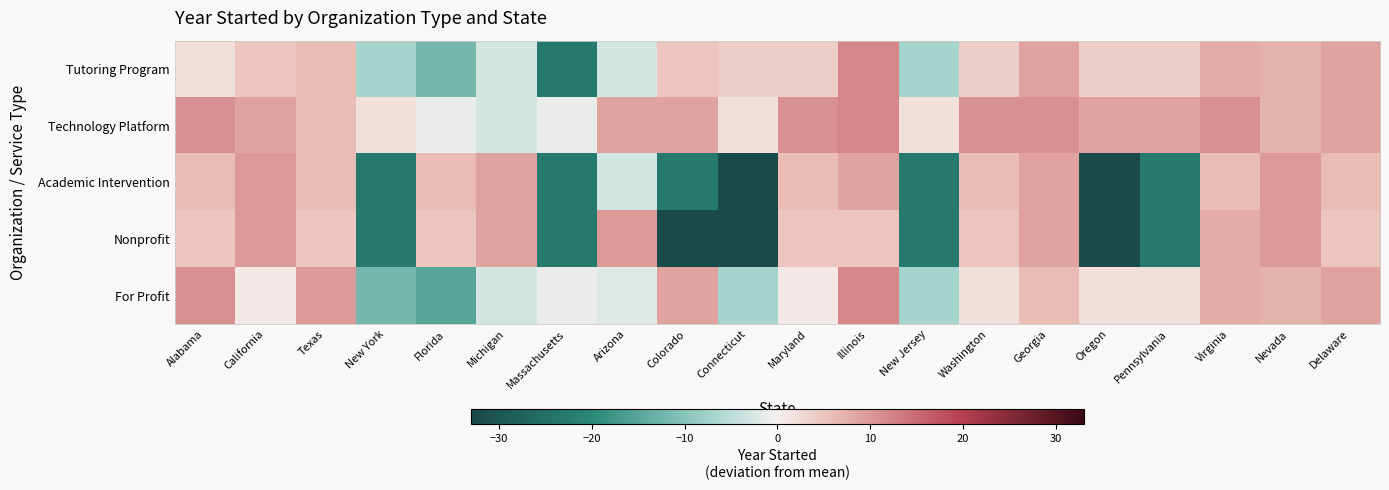

Between New Jersey and Delaware, which series saw the biggest shift?

Academic Intervention